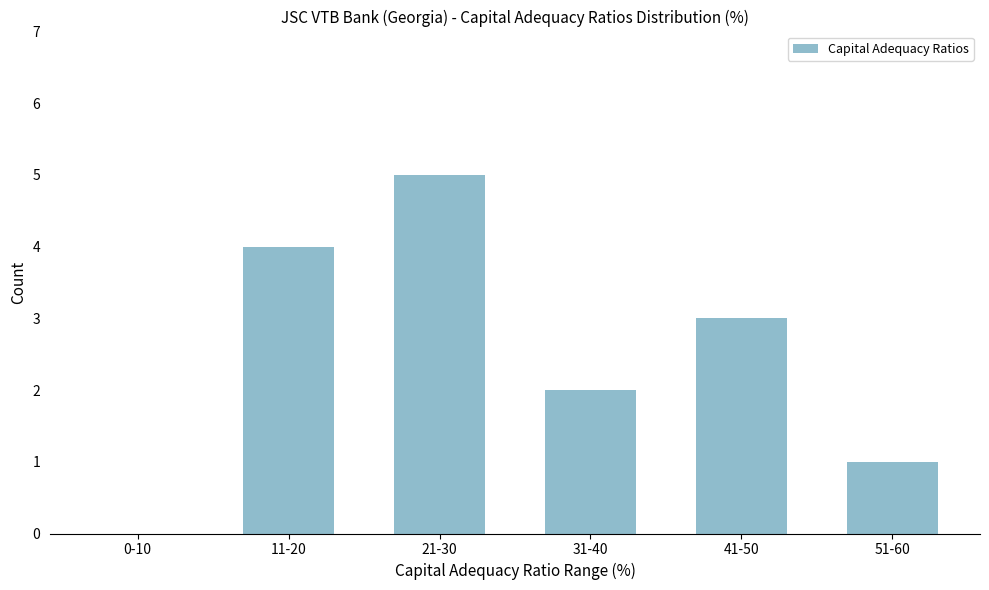

Reading right to left, what are all the values shown in this chart?

51-60=1	41-50=3	31-40=2	21-30=5	11-20=4	0-10=0